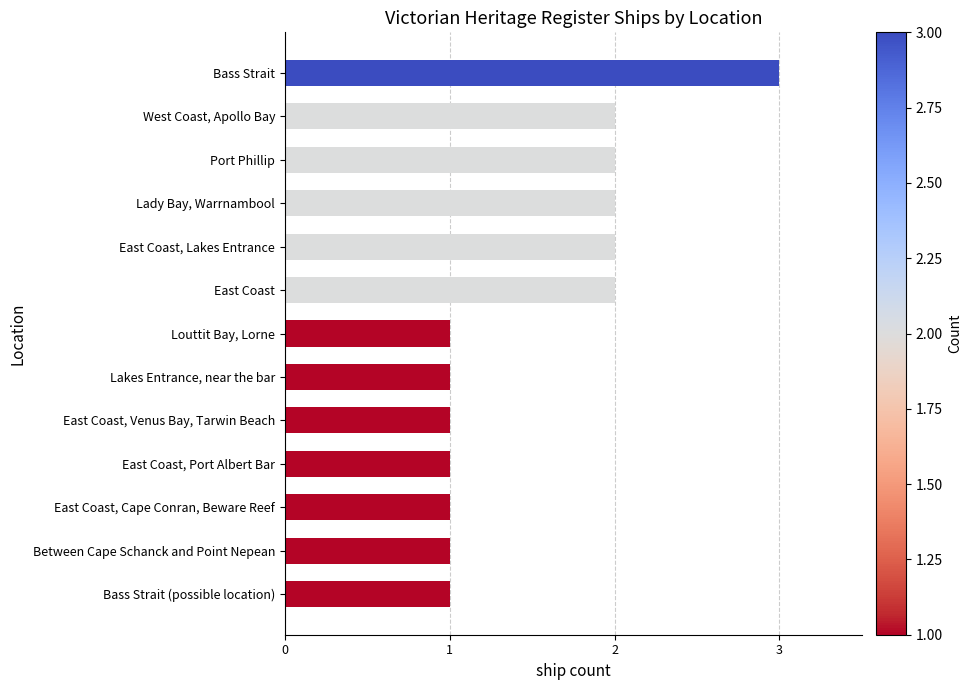

True or false: the data shows 3 at Bass Strait.

True